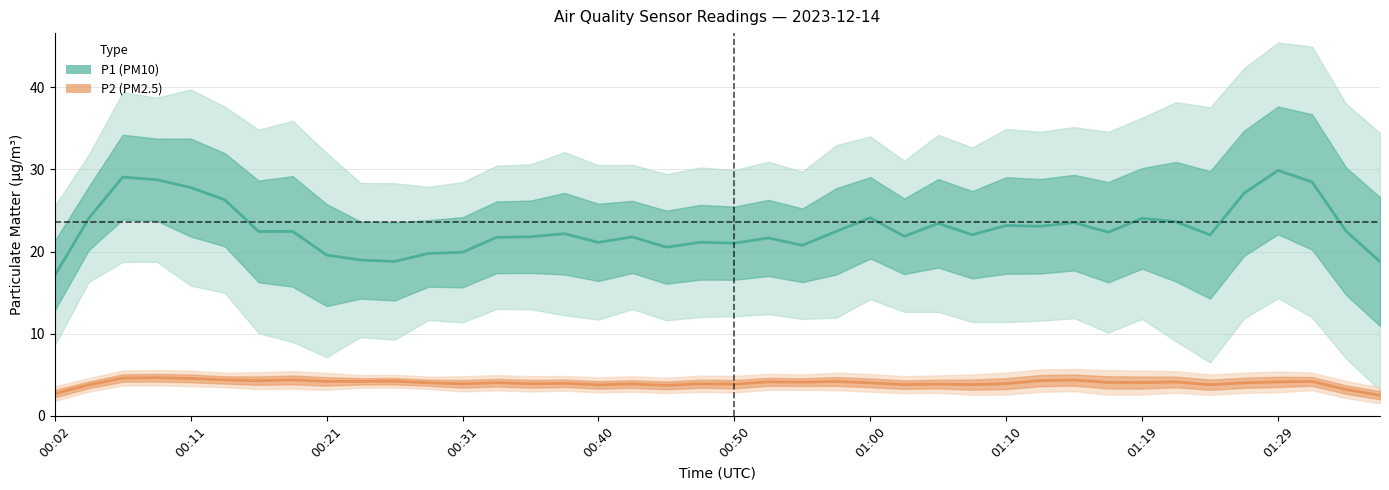

Is it true that P2 (PM2.5) equals 7.2 at 35?

False